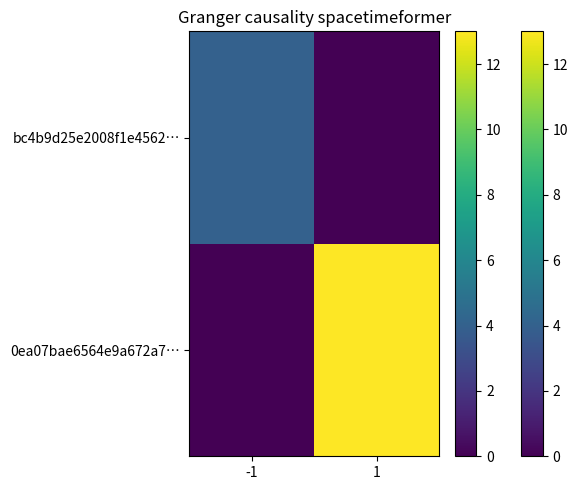

Reading left to right, transcribe all the data shown in this chart.

bc4b9d25e2008f1e4562…: -1=4	1=0
0ea07bae6564e9a672a7…: -1=0	1=13